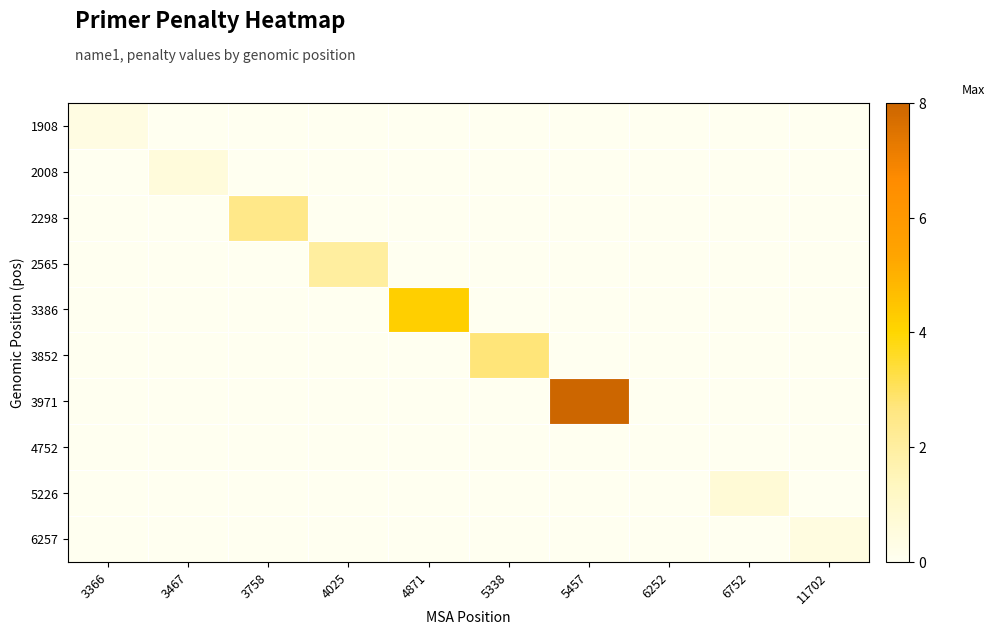

Rank the series by their maximum value, from lowest to highest.

4752, 1908, 6257, 2008, 5226, 2565, 2298, 3852, 3386, 3971